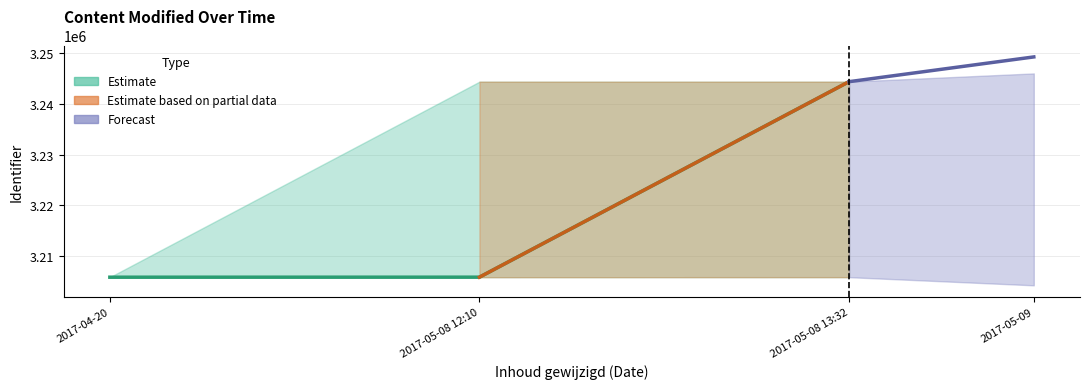

What is the maximum value shown in the chart?

3244332